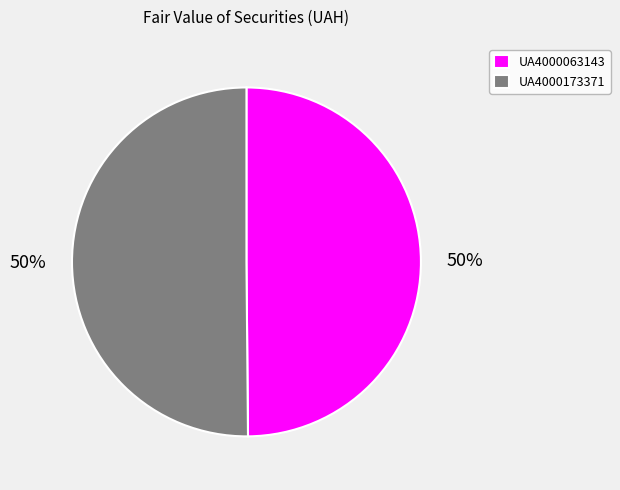

To the nearest percent, what portion does UA4000063143 represent?

50%